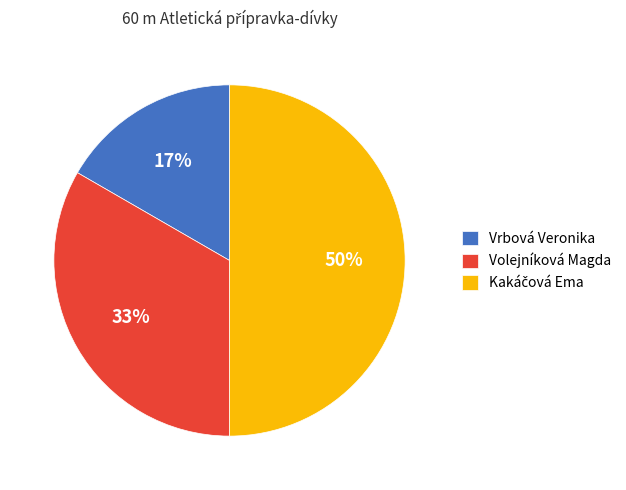

Does Vrbová Veronika represent more than half of the total?

No